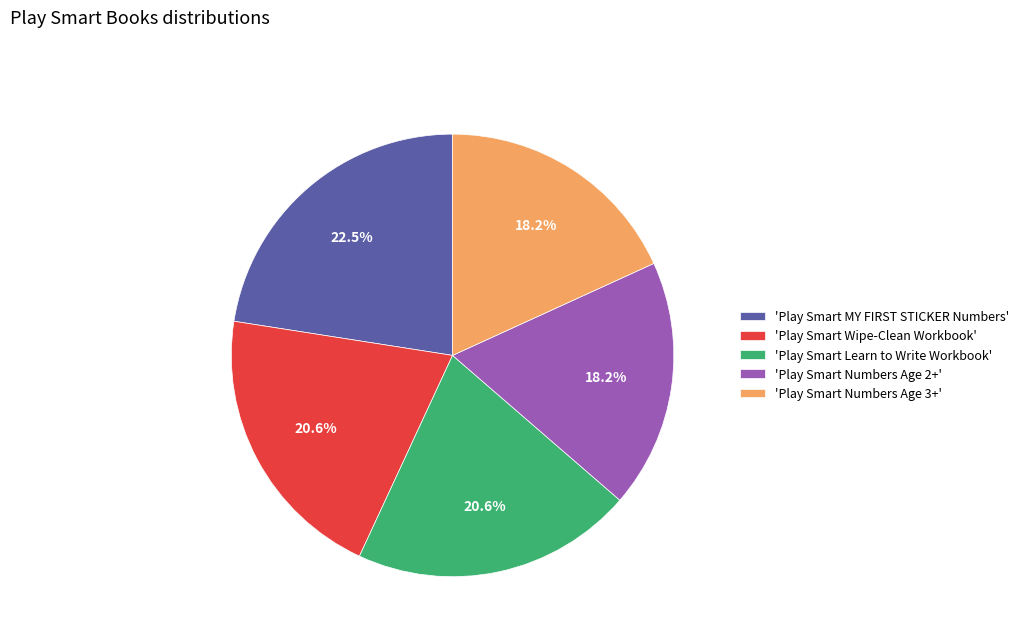

Which slice is the largest?

'Play Smart MY FIRST STICKER Numbers'